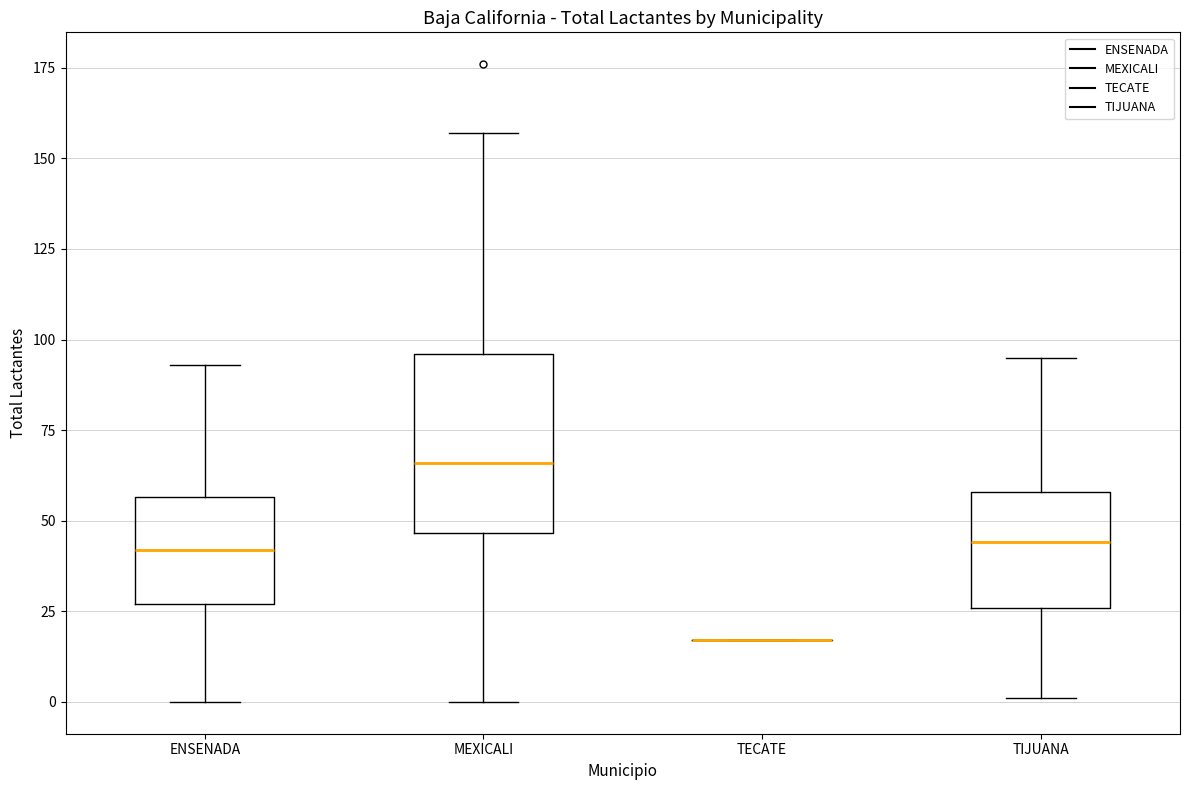

Reading left to right, transcribe this box plot: for each box, give where its median line is, the range the box spans, and where its two whiskers end, as read against the y-axis. The values are not printed on the chart, so give them approximately, as read against the axis.

ENSENADA: median 40, box 25 to 55, whiskers 0 to 95
MEXICALI: median 65, box 45 to 95, whiskers 0 to 155
TECATE: box collapsed to a line at 15, whiskers 15 to 15
TIJUANA: median 45, box 25 to 60, whiskers 0 to 95